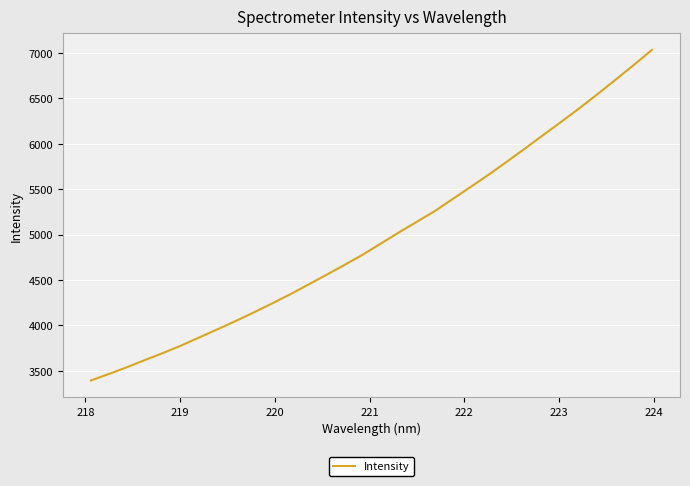

What is the difference between the maximum and minimum values?

3639.7